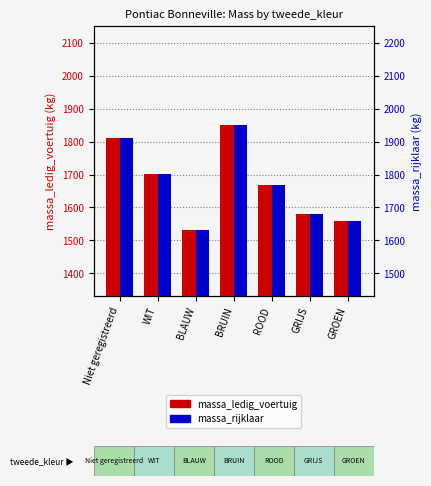

Which series has the widest spread of values?

massa_ledig_voertuig